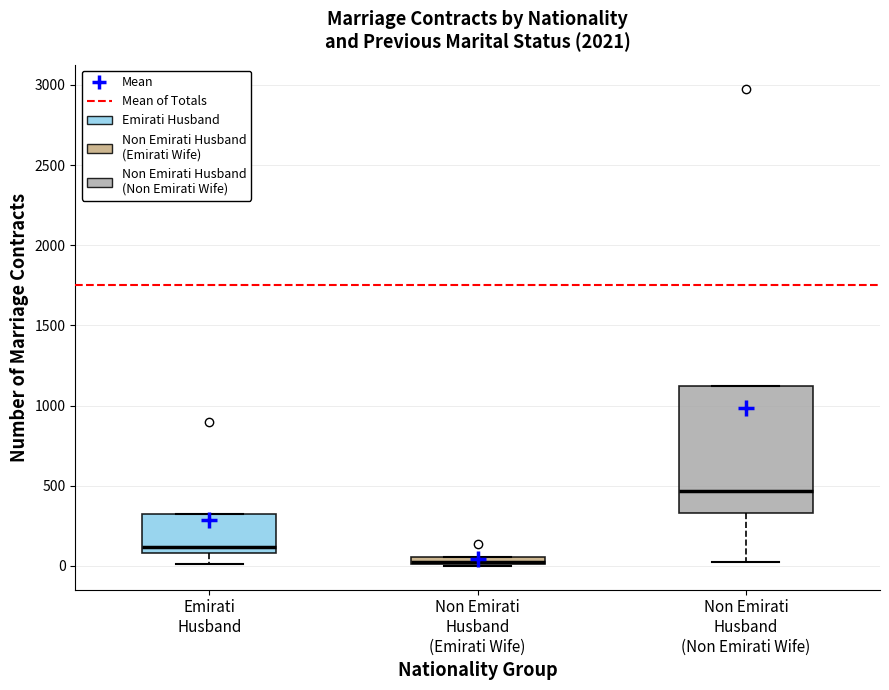

Comparing the boxes themselves (not the whiskers), which one is the tallest?

Non Emirati Husband (Non Emirati Wife)